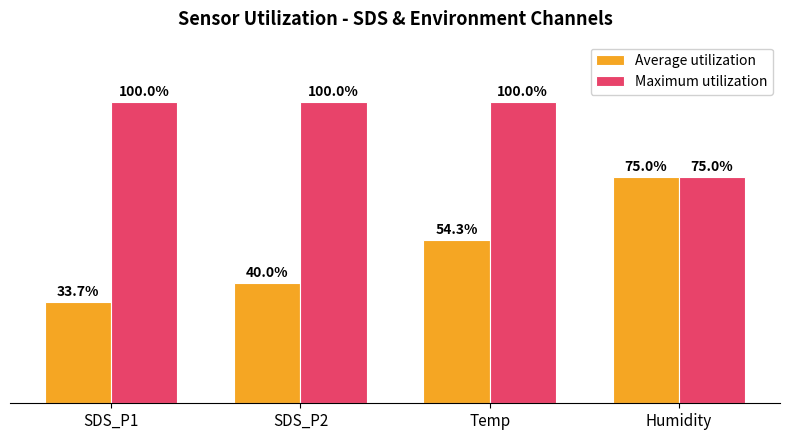

Where does the Average utilization series first go above 54?

Temp